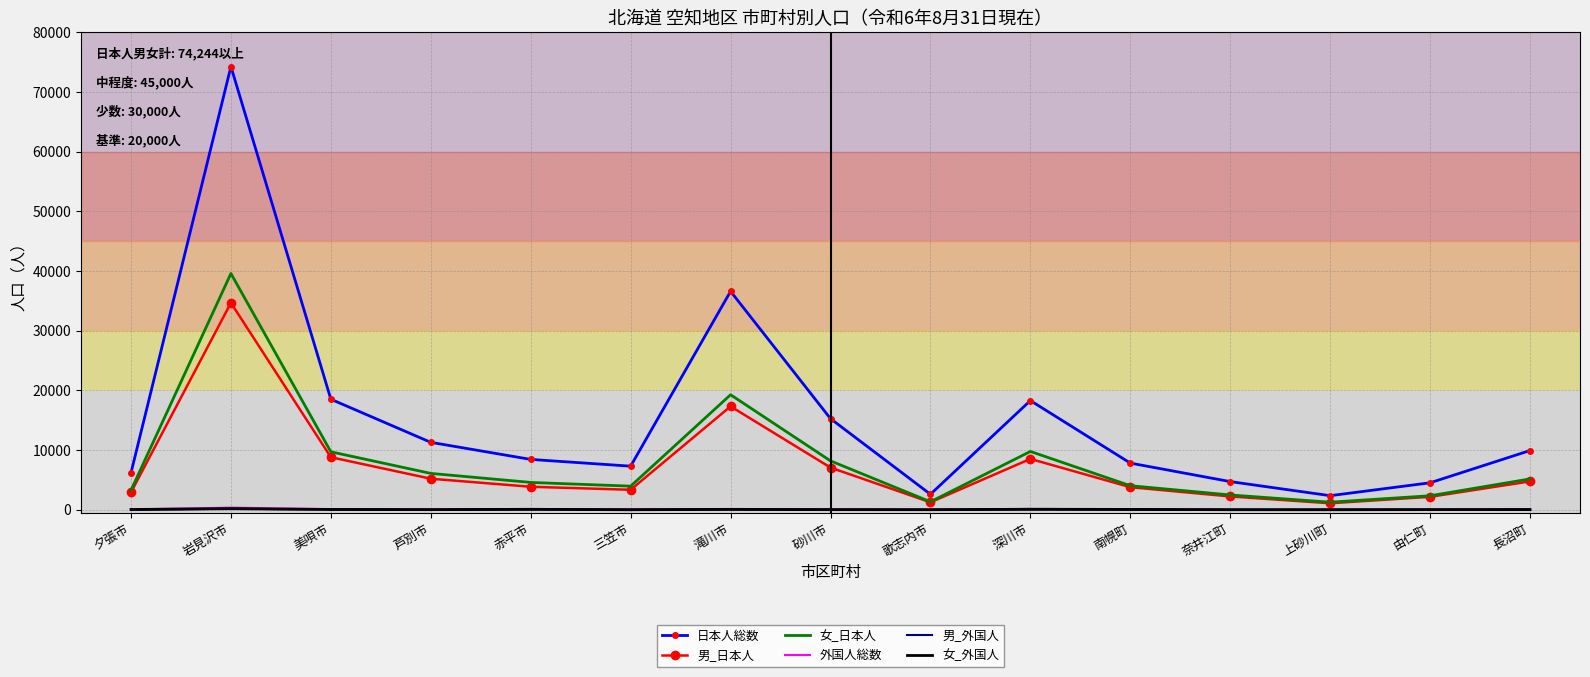

Between 夕張市 and 美唄市, which series saw the biggest shift?

日本人総数